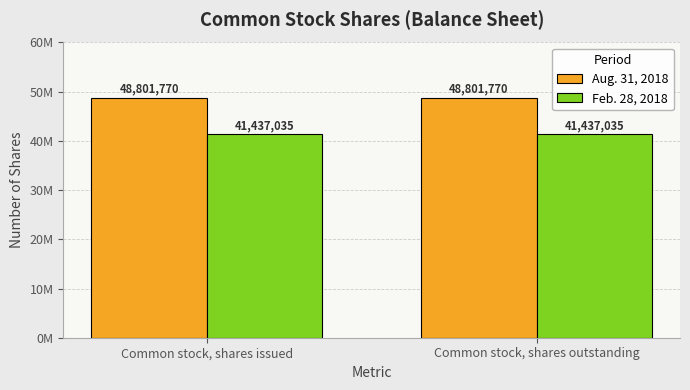

Does the chart contain stacked bars?

No